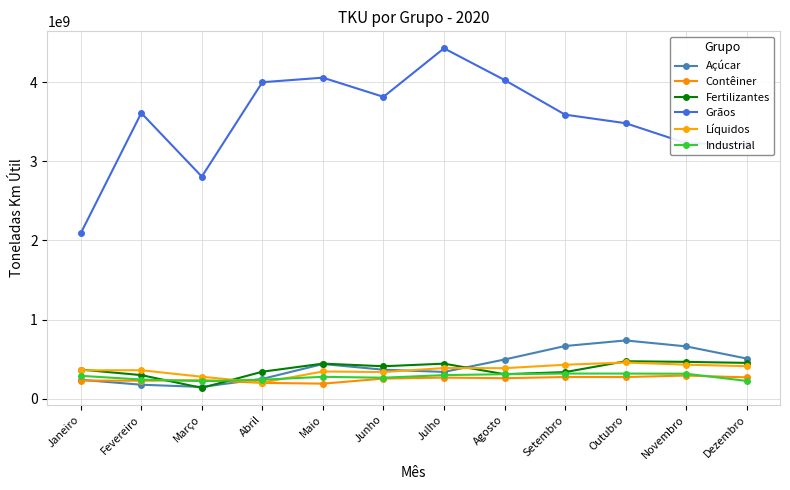

Reading left to right, extract all data points from this chart.

Açúcar: Janeiro=237738464	Fevereiro=175342797	Março=147830554	Abril=249287130	Maio=436874687	Junho=365364448	Julho=337393157	Agosto=494165516	Setembro=664780826	Outubro=735318079	Novembro=660154195	Dezembro=506311748
Contêiner: Janeiro=228107072	Fevereiro=226052541	Março=232818475	Abril=199005432	Maio=189002920	Junho=252885049	Julho=265497537	Agosto=257950276	Setembro=272916521	Outubro=272503055	Novembro=291262425	Dezembro=268497258
Fertilizantes: Janeiro=367050116	Fevereiro=296982213	Março=135626534	Abril=339998024	Maio=442256234	Junho=408841668	Julho=441870999	Agosto=308394735	Setembro=335131549	Outubro=472406176	Novembro=464465745	Dezembro=451505850
Grãos: Janeiro=2089616257	Fevereiro=3611014226	Março=2807206531	Abril=4000523005	Maio=4057838302	Junho=3815358783	Julho=4429094221	Agosto=4028421230	Setembro=3590367246	Outubro=3482112106	Novembro=3229488056	Dezembro=3213761157
Líquidos: Janeiro=357433980	Fevereiro=358491852	Março=276223203	Abril=202531893	Maio=342914323	Junho=335571002	Julho=386149519	Agosto=384691302	Setembro=428047414	Outubro=456429525	Novembro=428881688	Dezembro=409908275
Industrial: Janeiro=287850932	Fevereiro=241363440	Março=220726487	Abril=238851139	Maio=275399437	Junho=264071820	Julho=296966479	Agosto=308409531	Setembro=316691294	Outubro=316627039	Novembro=314457929	Dezembro=223331256